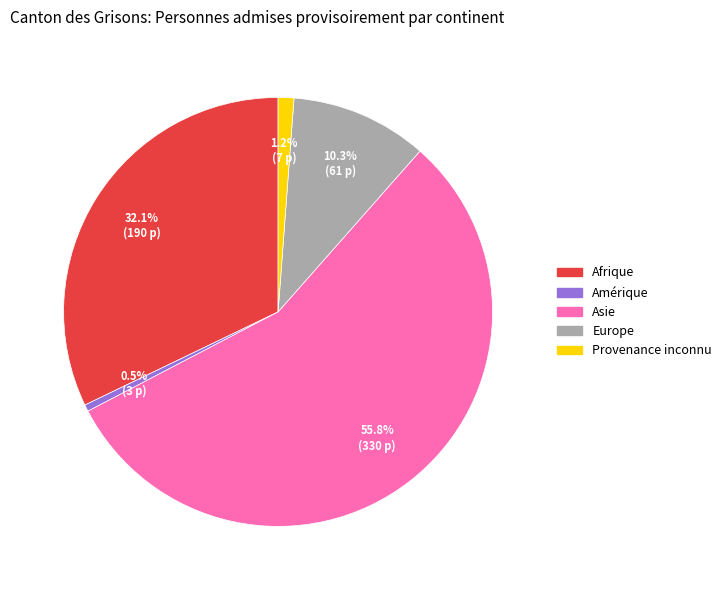

What percentage is NOT represented by Afrique?

67.9%